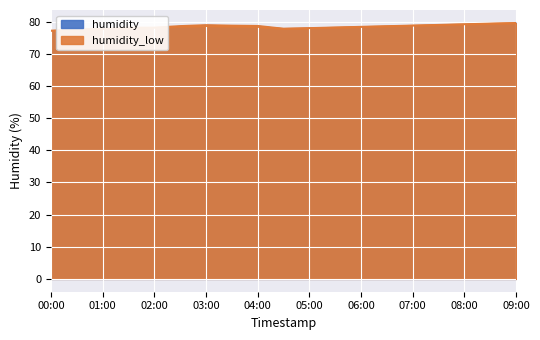

Reading right to left, list all the values displayed in this chart.

humidity: 09:00=81.5	08:30=81.3	08:00=81.1	07:30=80.9	07:00=80.7	06:30=80.5	06:00=80.3	05:30=80.1	05:00=79.9	04:30=79.7	04:00=79.5	03:30=79.3	03:00=79.1	02:30=78.8	02:00=78.5	01:30=78.6	01:00=77.9	00:30=77.6	00:00=77.2
humidity_low: 09:00=81.0	08:30=80.8	08:00=80.6	07:30=80.4	07:00=80.2	06:30=80.0	06:00=79.8	05:30=79.6	05:00=79.4	04:30=79.2	04:00=79.0	03:30=78.8	03:00=78.6	02:30=78.4	02:00=78.2	01:30=77.8	01:00=77.7	00:30=77.2	00:00=77.1